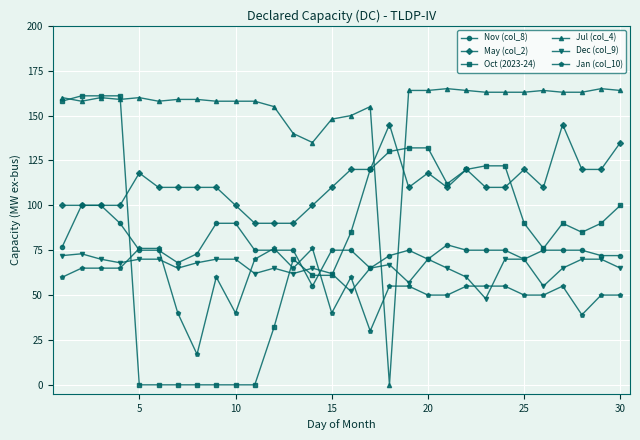

What is the value of the Oct (2023-24) point at the 16th from the left?

85.0